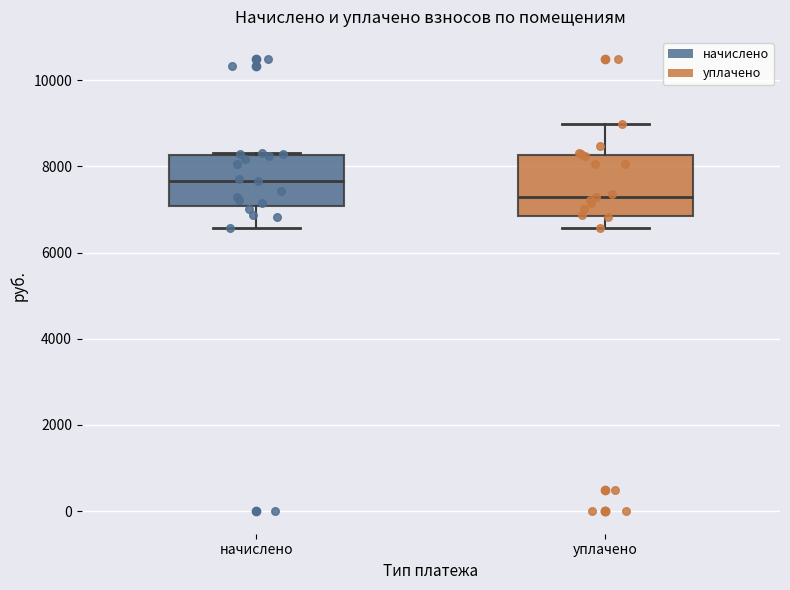

Which box is the tallest, from its lower edge to its upper edge?

уплачено